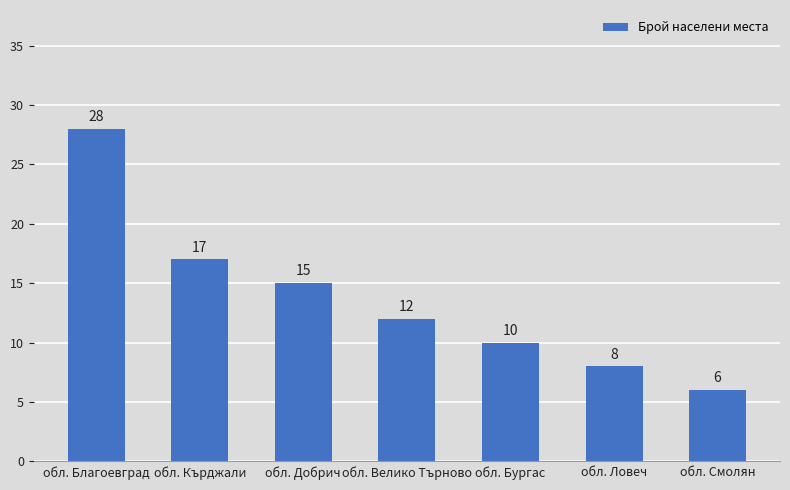

What is the difference between the maximum and minimum values?

22